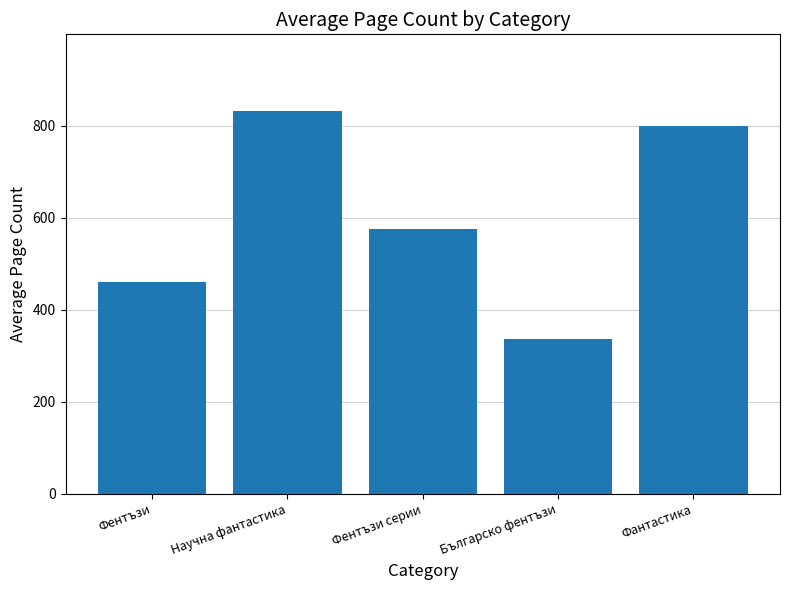

True or false: the data shows 459.3 at Фентъзи.

True